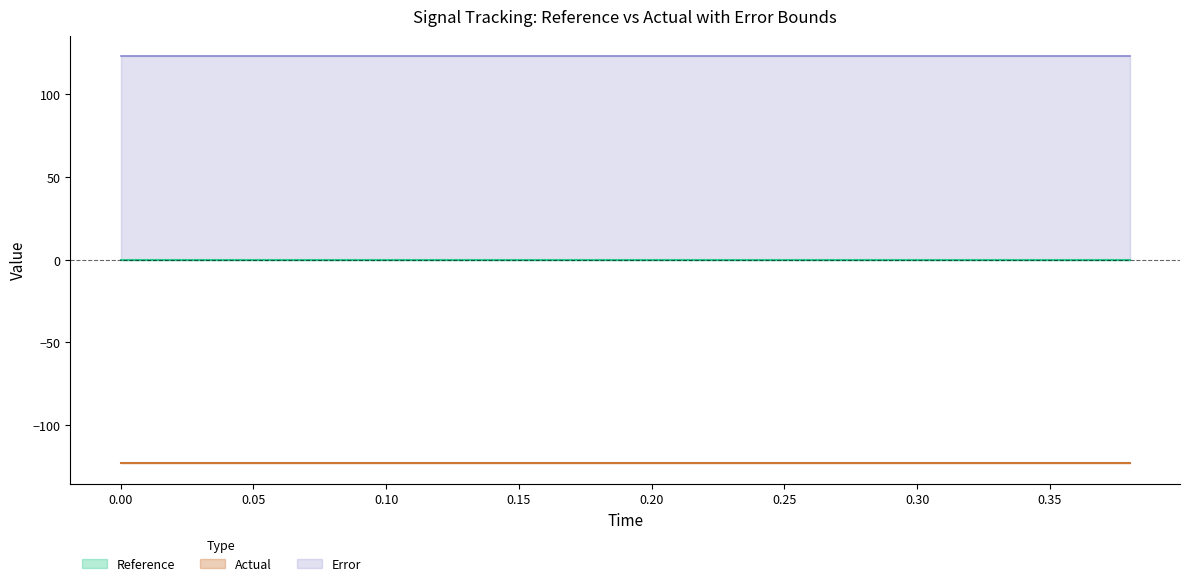

What is the minimum value shown in the chart?

-123.0